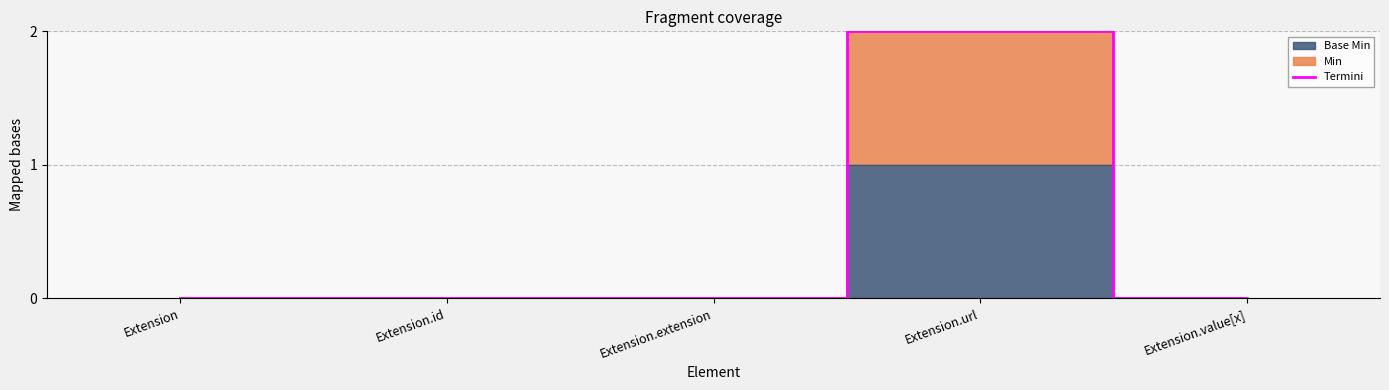

List the labels in order of value, smallest first.

Extension, Extension.id, Extension.extension, Extension.value[x], Extension.url